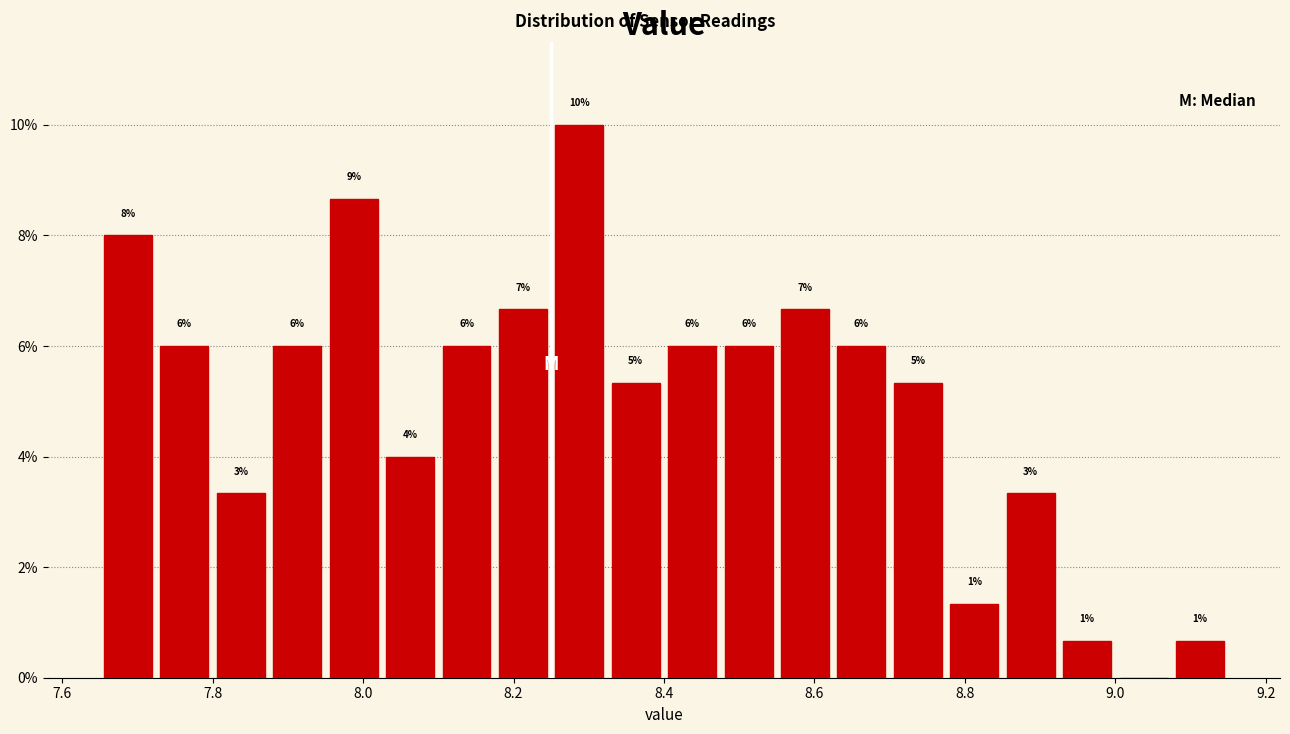

Read against the x-axis, roughly where is the centre of the tallest bar?

8.28